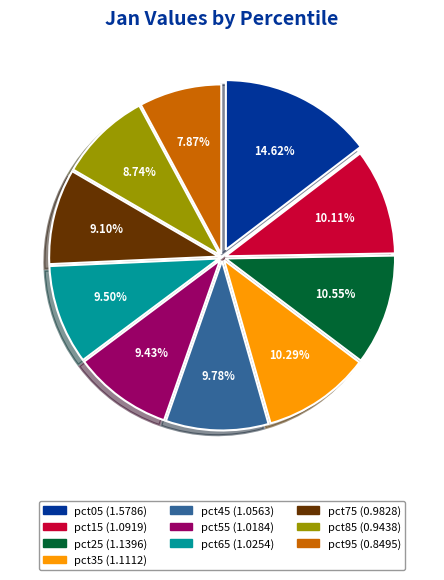

Which category has the biggest portion of the pie?

pct05